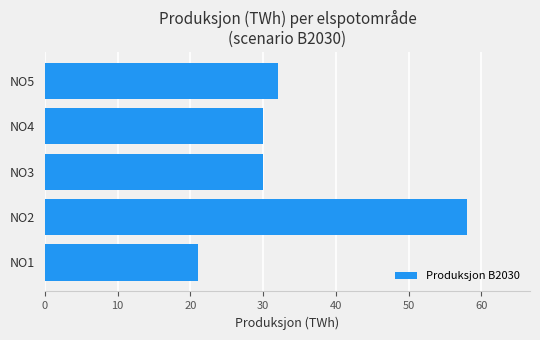

What is the sum of all values?

171